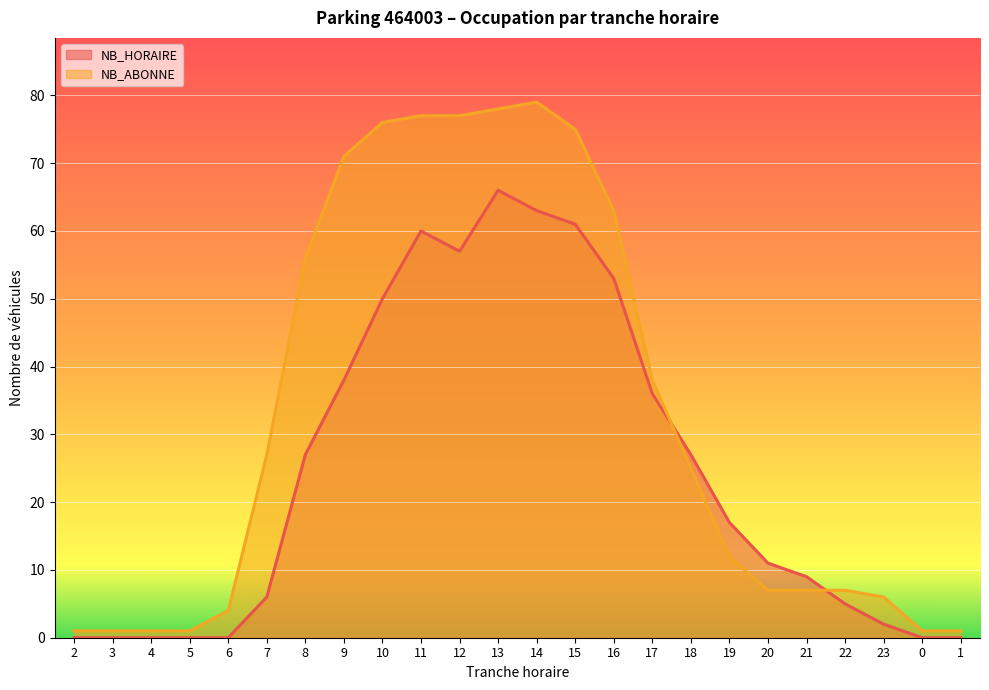

At which category is the sum across all series the highest?

13